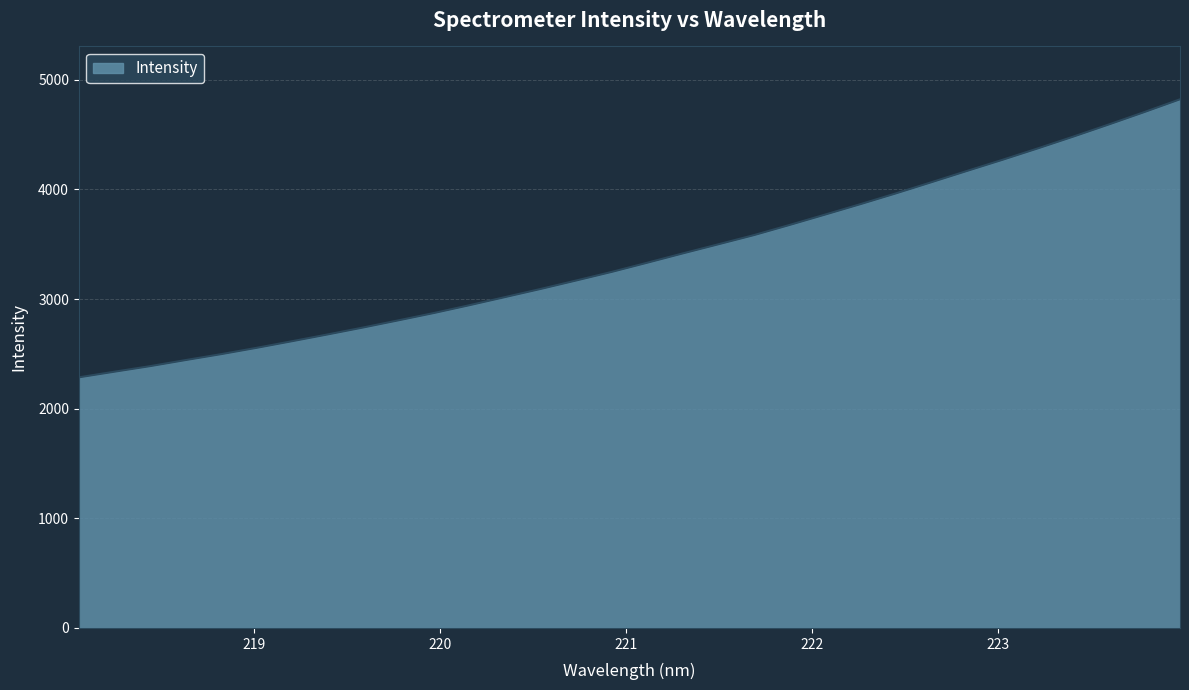

What is the maximum value shown in the chart?

4822.3